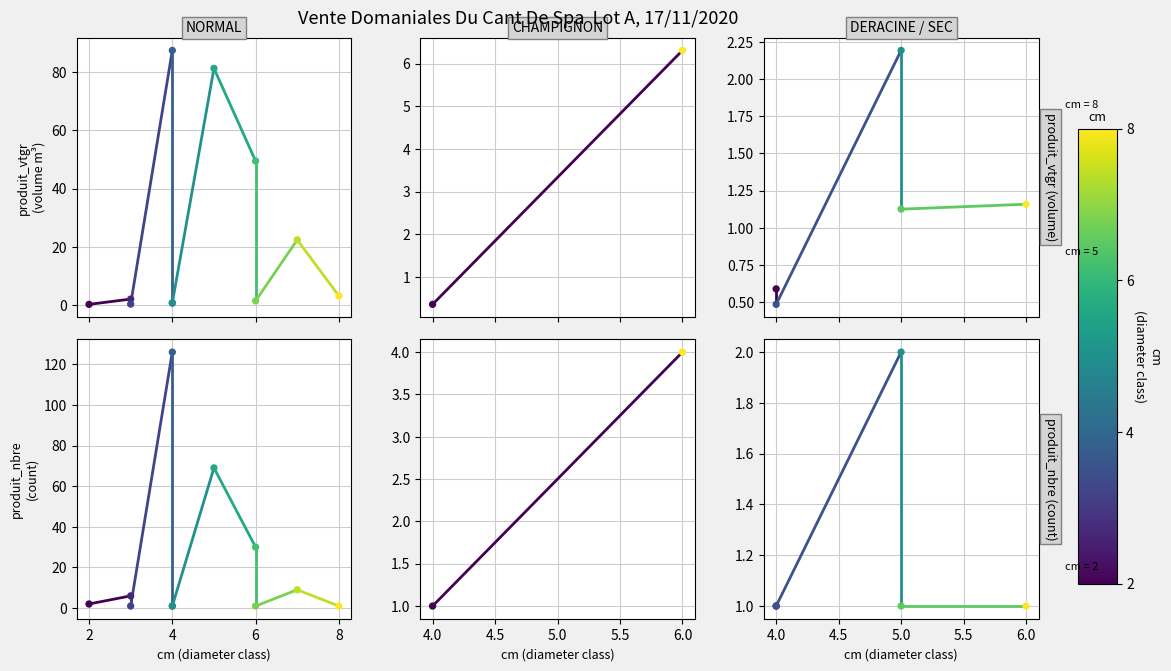

At how many categories does at least one series exceed 4?

1